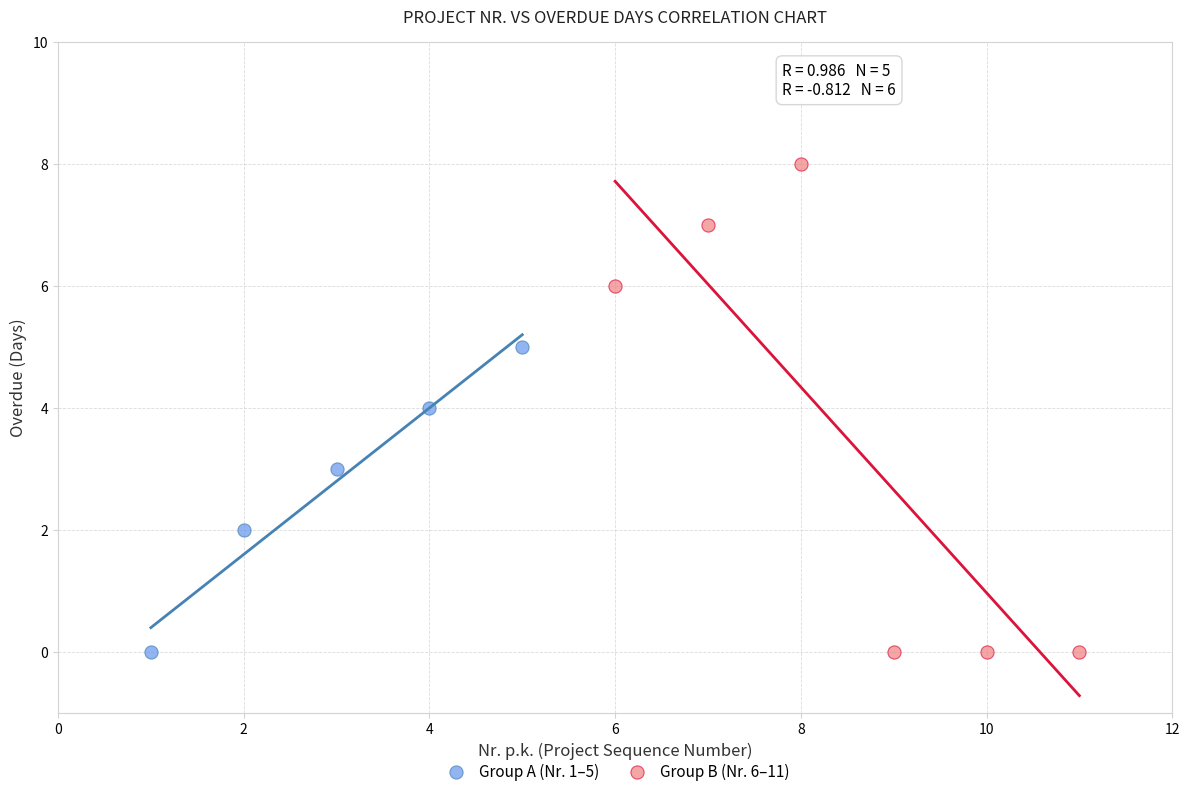

Which series has the largest Y range (max minus min)?

Group B (Nr. 6–11)